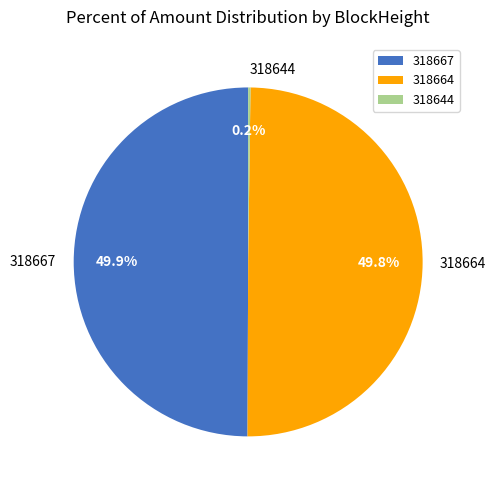

What portion of the pie excludes 318664?

50.2%